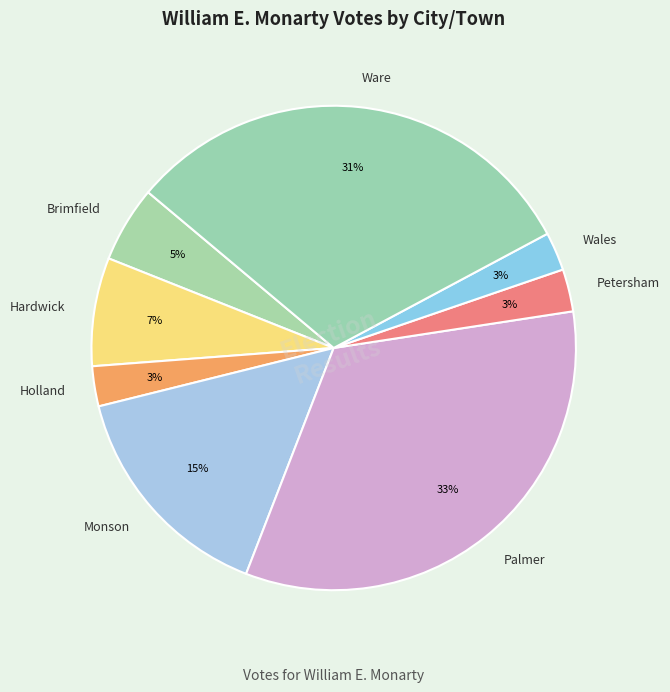

Combined, do Petersham and Wales account for over 50%?

No